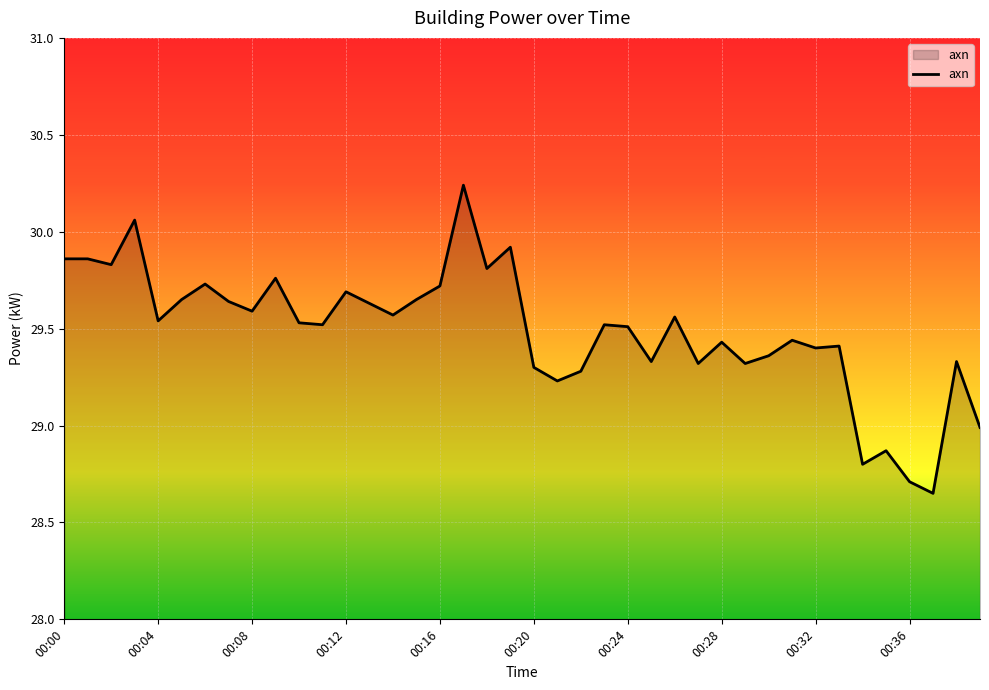

At which label does the data first exceed 29?

00:00